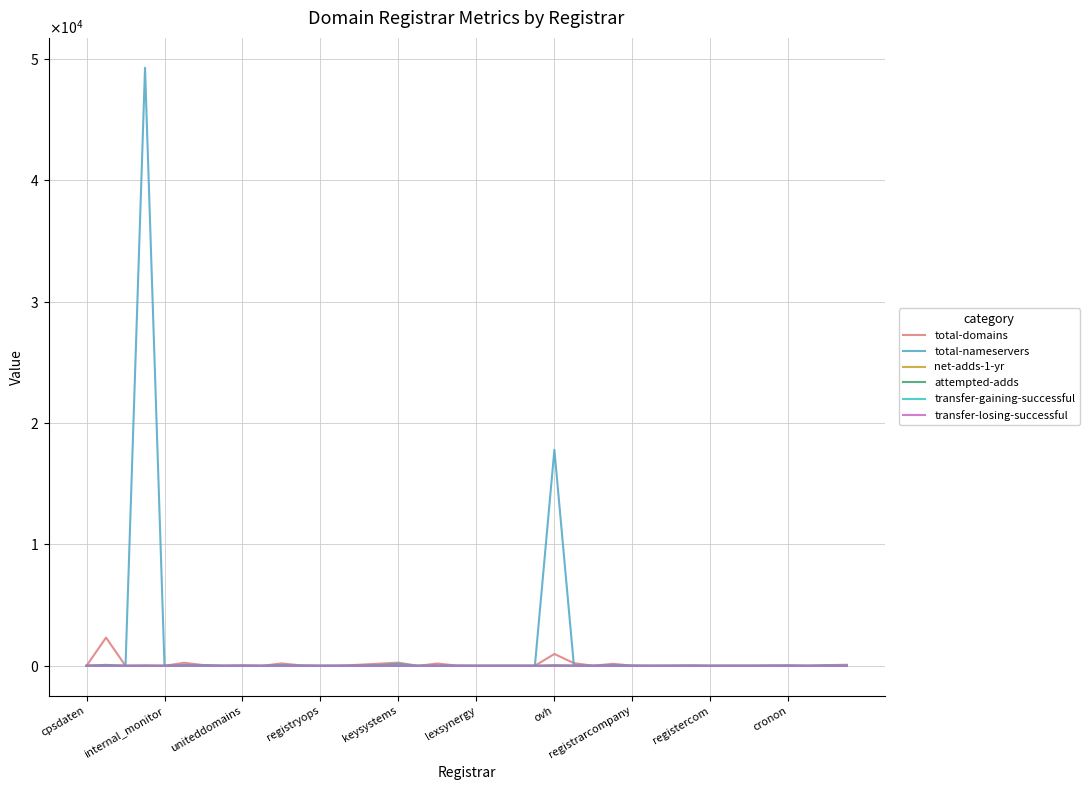

Is this an area chart (filled region under the line)?

No